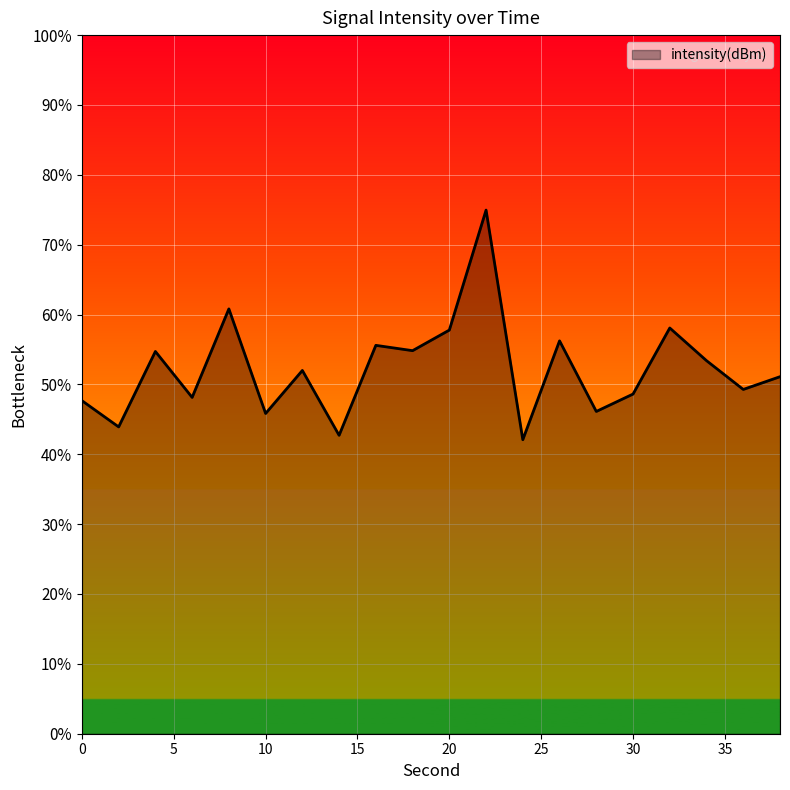

Reading left to right, list all the values displayed in this chart.

-127.8	-128.4	-126.8	-127.8	-125.9	-128.1	-127.2	-128.6	-126.7	-126.8	-126.3	-123.8	-128.7	-126.6	-128.1	-127.7	-126.3	-127.0	-127.6	-127.3